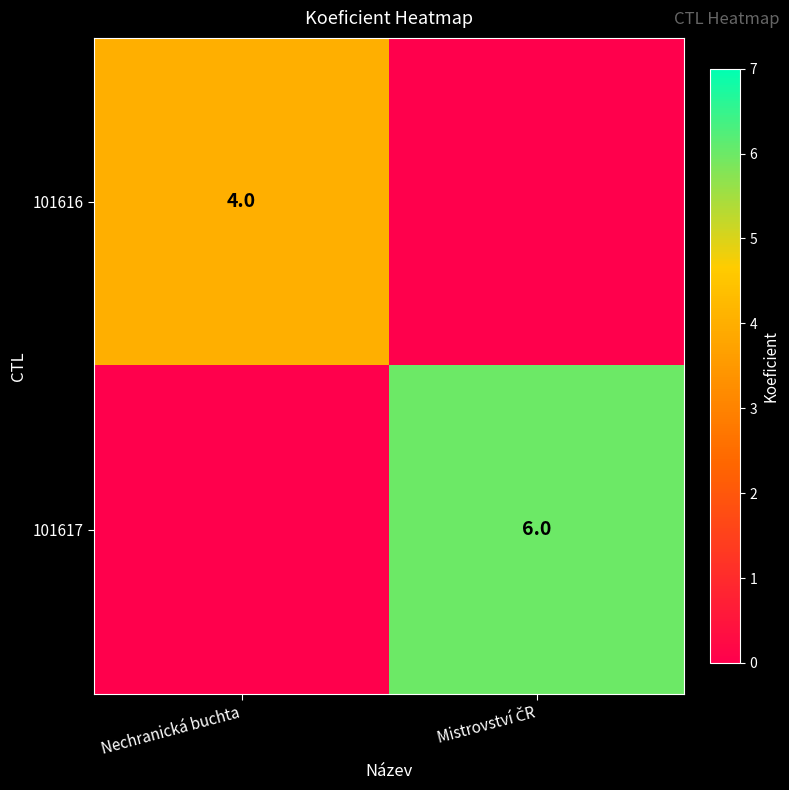

Count the number of categories in the chart.

2